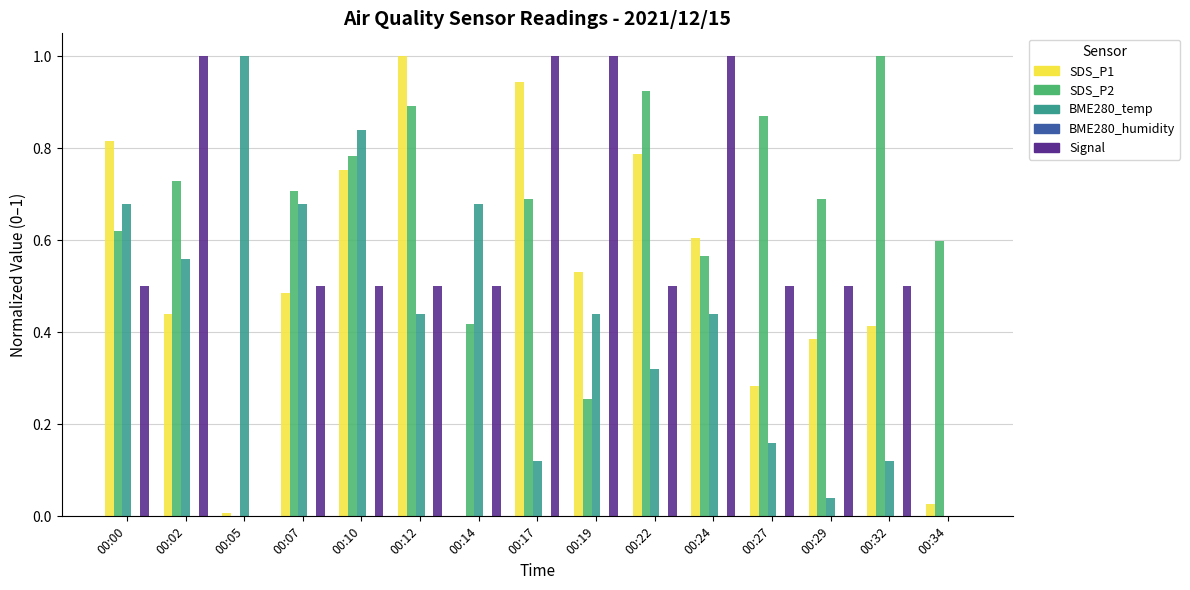

Which series has the largest total across all categories?

SDS_P2